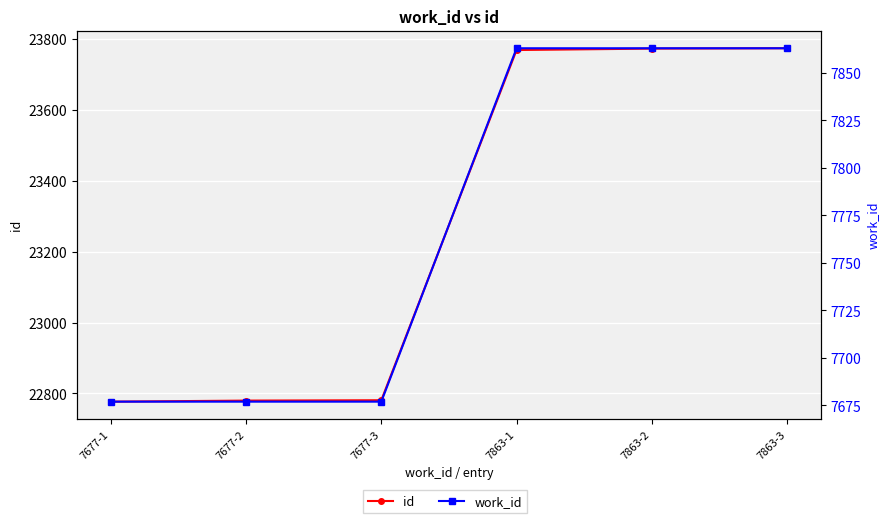

What is the total value across all series at 7863-1?

31631